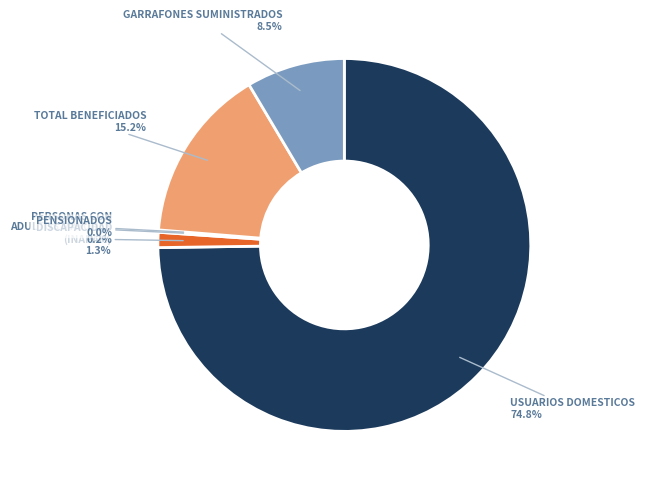

How much of the chart is everything except GARRAFONES SUMINISTRADOS?

91.5%